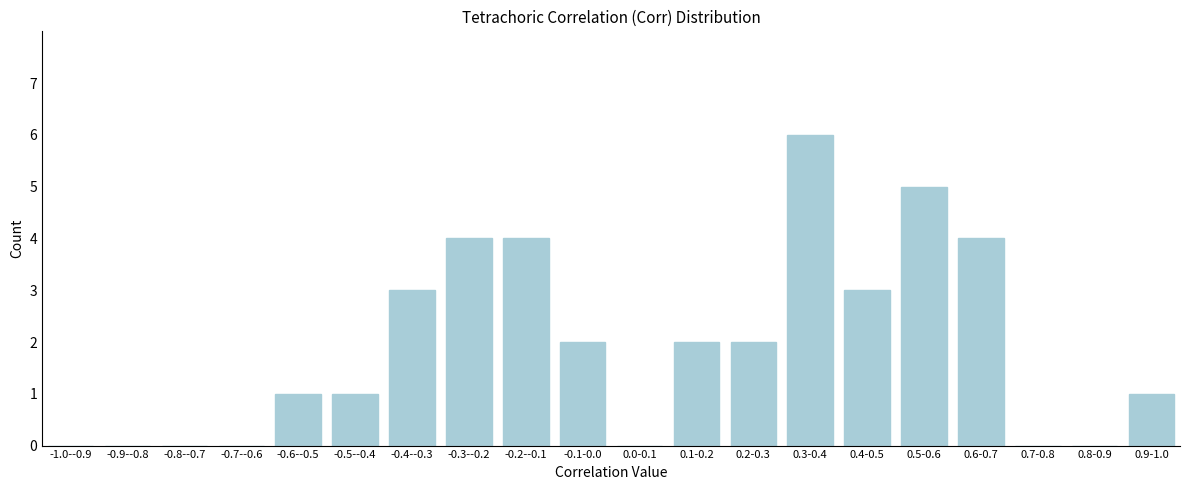

Reading left to right, transcribe all the data shown in this chart.

-1.0--0.9=0	-0.9--0.8=0	-0.8--0.7=0	-0.7--0.6=0	-0.6--0.5=1	-0.5--0.4=1	-0.4--0.3=3	-0.3--0.2=4	-0.2--0.1=4	-0.1-0.0=2	0.0-0.1=0	0.1-0.2=2	0.2-0.3=2	0.3-0.4=6	0.4-0.5=3	0.5-0.6=5	0.6-0.7=4	0.7-0.8=0	0.8-0.9=0	0.9-1.0=1